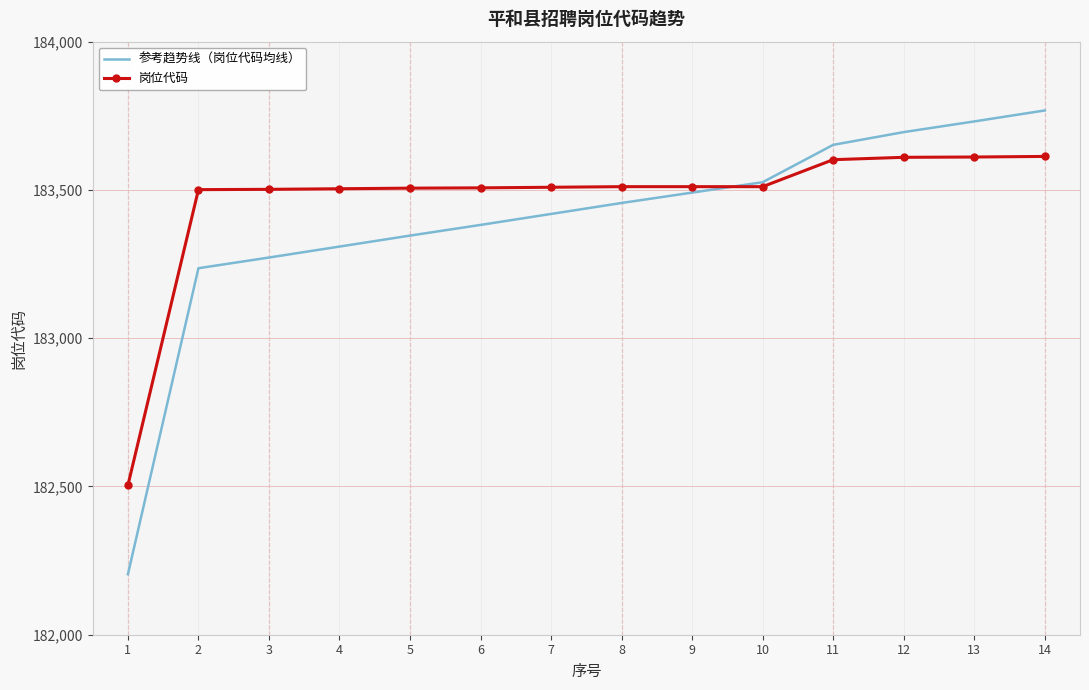

What are all the series names shown in the legend?

参考趋势线（岗位代码均线）, 岗位代码